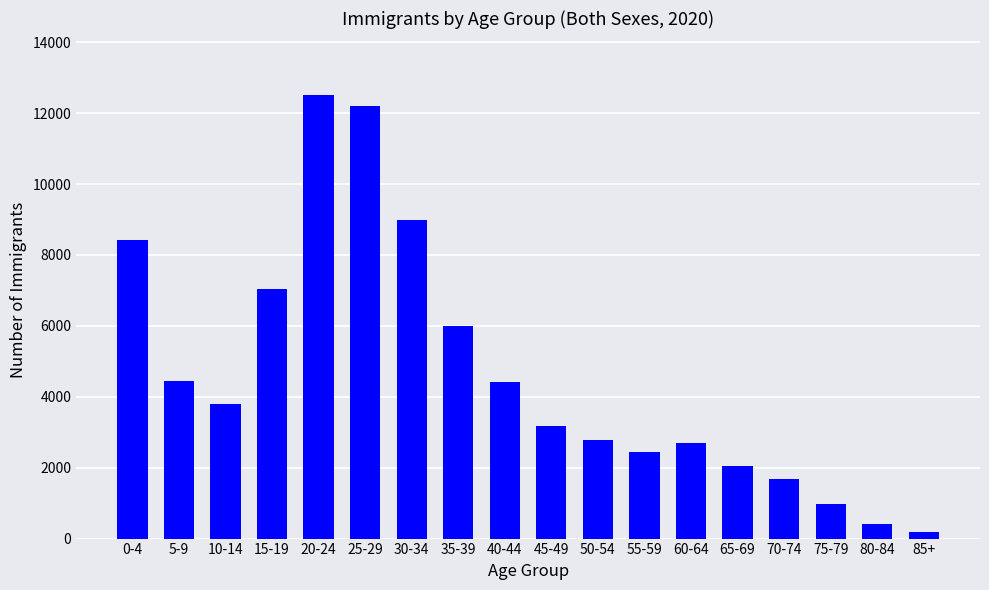

Are the bars grouped side by side (vs. stacked)?

No